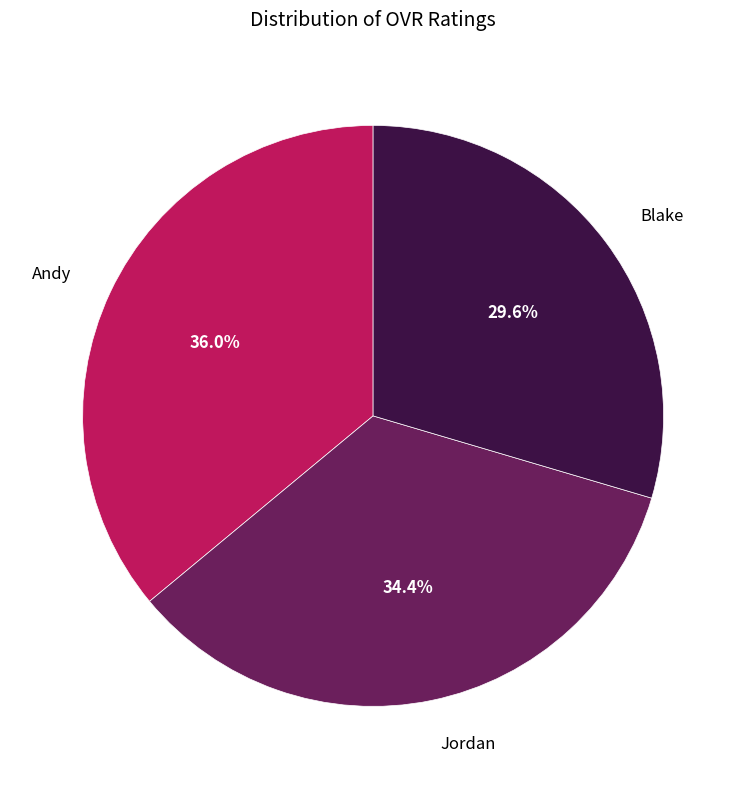

Does Jordan account for over 50% of the chart?

No